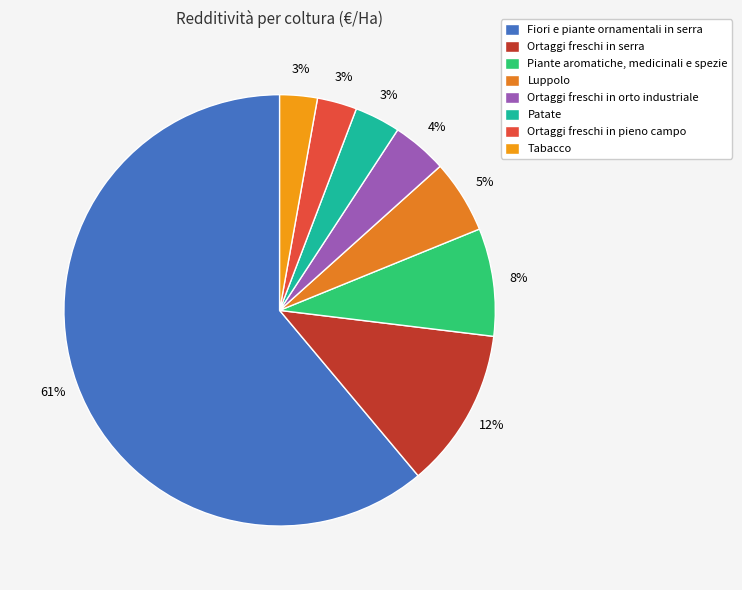

What is the largest slice in the pie chart?

Fiori e piante ornamentali in serra